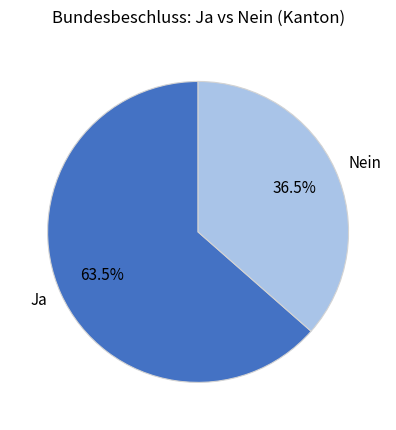

Rank the categories by value from lowest to highest.

Nein, Ja